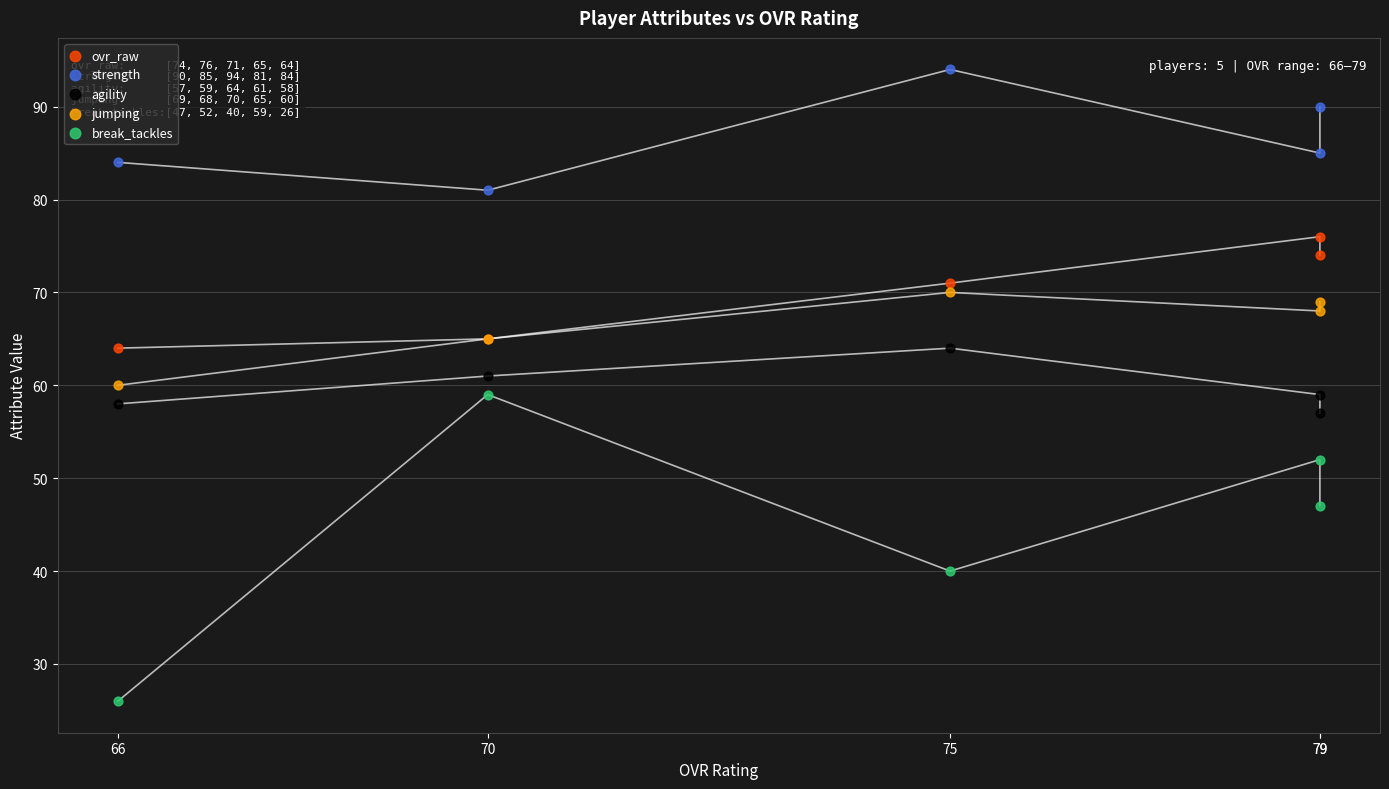

In the break_tackles series, what Y value is closest to 42?

40